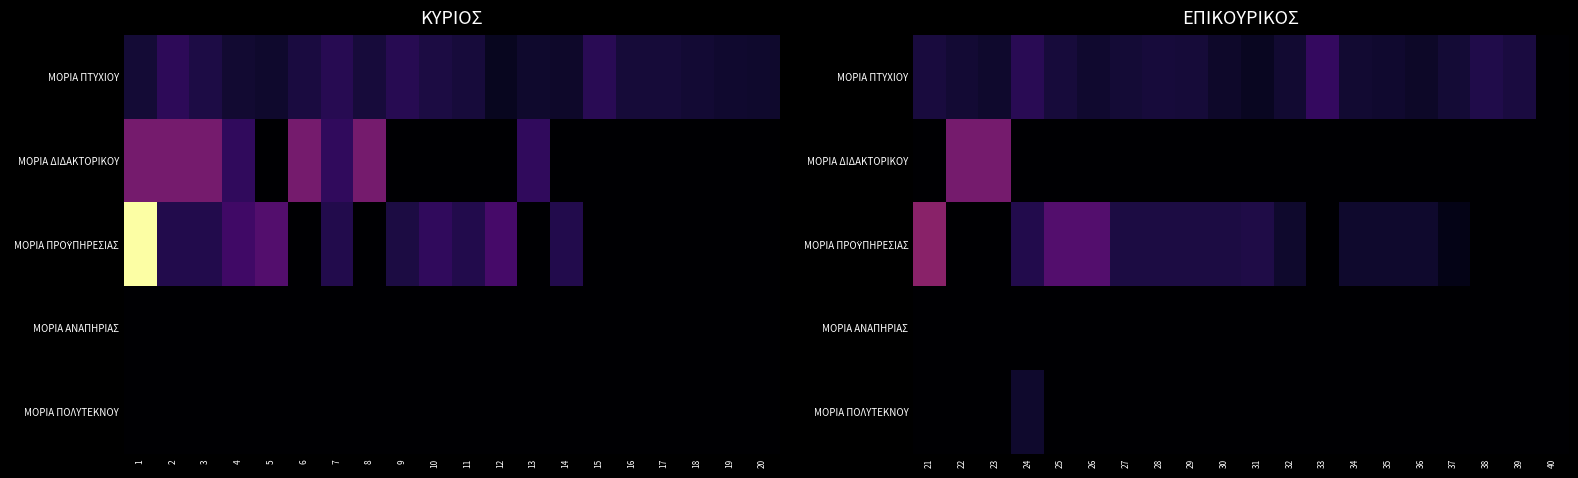

At which category does the chart reach its peak across all series?

21